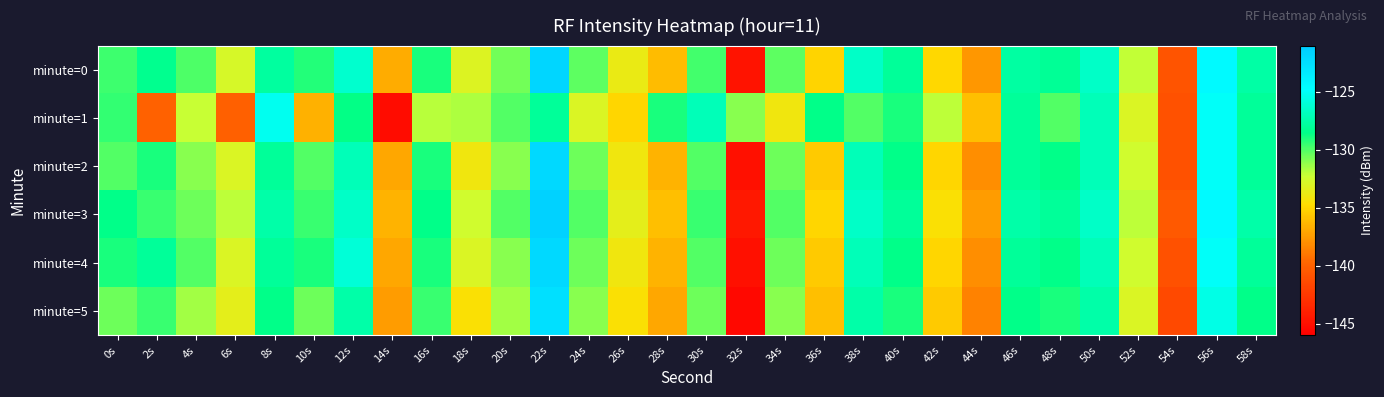

Reading left to right, transcribe all the data shown in this chart.

minute=0: 0s=-129.6	2s=-128.2	4s=-130.0	6s=-132.7	8s=-127.8	10s=-129.2	12s=-126.3	14s=-136.8	16s=-128.9	18s=-133.0	20s=-130.6	22s=-121.8	24s=-130.3	26s=-133.8	28s=-136.0	30s=-129.8	32s=-144.8	34s=-130.2	36s=-135.1	38s=-126.5	40s=-128.0	42s=-134.9	44s=-137.7	46s=-127.7	48s=-128.0	50s=-126.5	52s=-132.1	54s=-140.8	56s=-124.5	58s=-127.6
minute=1: 0s=-129.5	2s=-139.9	4s=-132.2	6s=-140.1	8s=-125.2	10s=-136.6	12s=-128.5	14s=-145.1	16s=-131.9	18s=-131.7	20s=-130.0	22s=-128.0	24s=-133.0	26s=-135.0	28s=-129.0	30s=-127.0	32s=-131.0	34s=-134.0	36s=-128.5	38s=-130.0	40s=-129.0	42s=-132.0	44s=-136.0	46s=-128.0	48s=-130.0	50s=-127.0	52s=-133.0	54s=-141.0	56s=-125.0	58s=-128.0
minute=2: 0s=-130.0	2s=-129.0	4s=-131.0	6s=-133.0	8s=-128.0	10s=-130.0	12s=-127.0	14s=-137.0	16s=-129.0	18s=-134.0	20s=-131.0	22s=-122.0	24s=-130.5	26s=-134.0	28s=-136.5	30s=-130.0	32s=-145.0	34s=-130.5	36s=-135.5	38s=-127.0	40s=-128.5	42s=-135.0	44s=-138.0	46s=-128.0	48s=-128.5	50s=-127.0	52s=-132.5	54s=-141.0	56s=-125.0	58s=-128.0
minute=3: 0s=-128.5	2s=-129.5	4s=-130.5	6s=-132.0	8s=-127.5	10s=-129.5	12s=-126.5	14s=-136.5	16s=-128.5	18s=-132.5	20s=-130.0	22s=-121.5	24s=-130.0	26s=-133.5	28s=-136.0	30s=-129.5	32s=-144.5	34s=-130.0	36s=-135.0	38s=-126.5	40s=-128.0	42s=-134.5	44s=-137.5	46s=-127.5	48s=-128.0	50s=-126.5	52s=-132.0	54s=-140.5	56s=-124.5	58s=-127.5
minute=4: 0s=-129.0	2s=-128.0	4s=-130.0	6s=-133.0	8s=-128.0	10s=-129.0	12s=-126.0	14s=-137.0	16s=-129.0	18s=-133.0	20s=-131.0	22s=-122.0	24s=-130.5	26s=-134.0	28s=-136.5	30s=-130.0	32s=-145.0	34s=-130.5	36s=-135.5	38s=-127.0	40s=-128.5	42s=-135.0	44s=-138.0	46s=-128.0	48s=-128.5	50s=-127.0	52s=-132.5	54s=-141.0	56s=-125.0	58s=-128.0
minute=5: 0s=-130.5	2s=-129.5	4s=-131.5	6s=-133.5	8s=-128.5	10s=-130.5	12s=-127.5	14s=-137.5	16s=-129.5	18s=-134.5	20s=-131.5	22s=-122.5	24s=-131.0	26s=-134.5	28s=-137.0	30s=-130.5	32s=-145.5	34s=-131.0	36s=-136.0	38s=-127.5	40s=-129.0	42s=-135.5	44s=-138.5	46s=-128.5	48s=-129.0	50s=-127.5	52s=-133.0	54s=-141.5	56s=-125.5	58s=-128.5